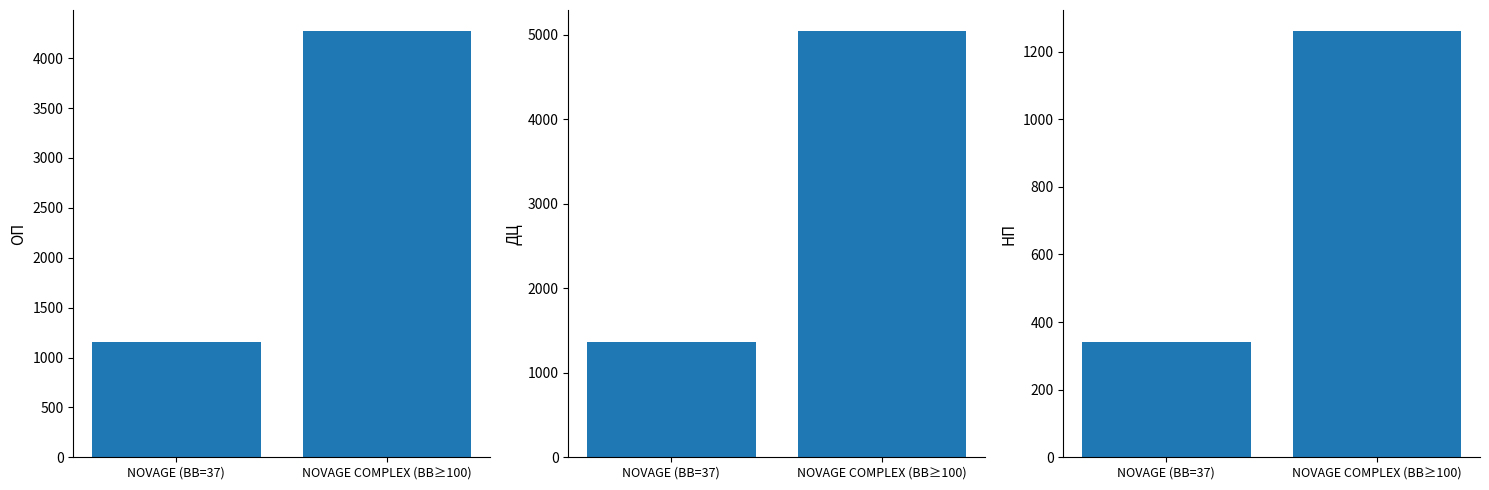

Is it true that ДЦ equals 1835 at NOVAGE (BB=37)?

False